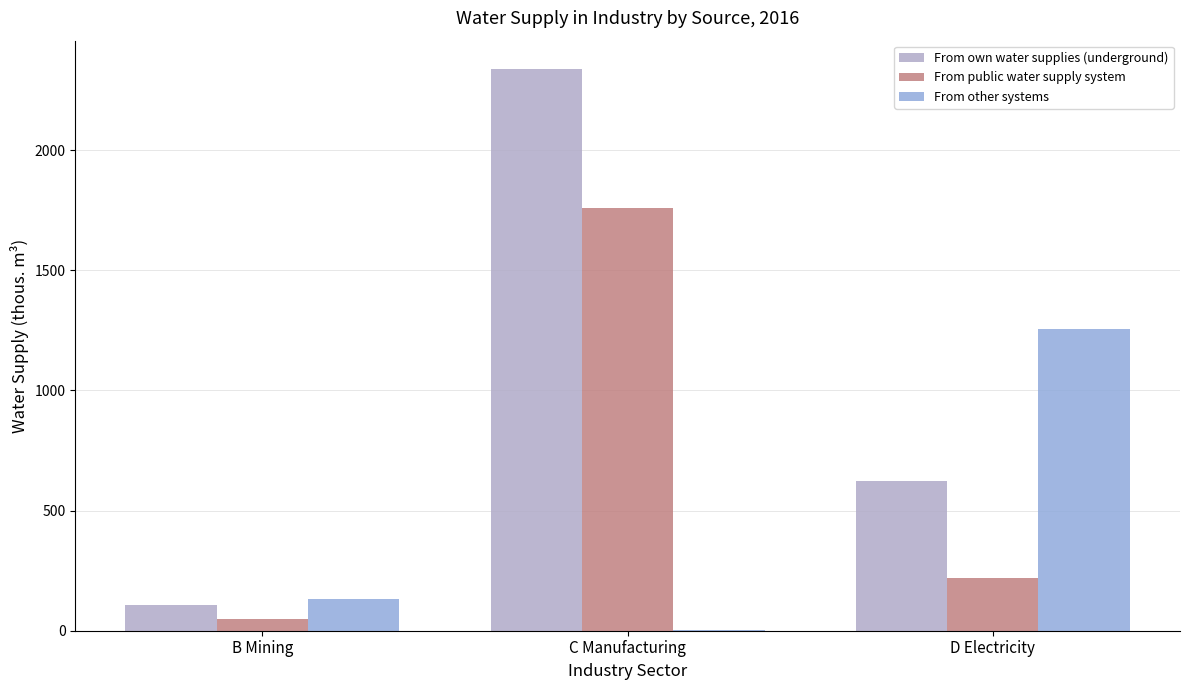

How many groups of bars are there?

3